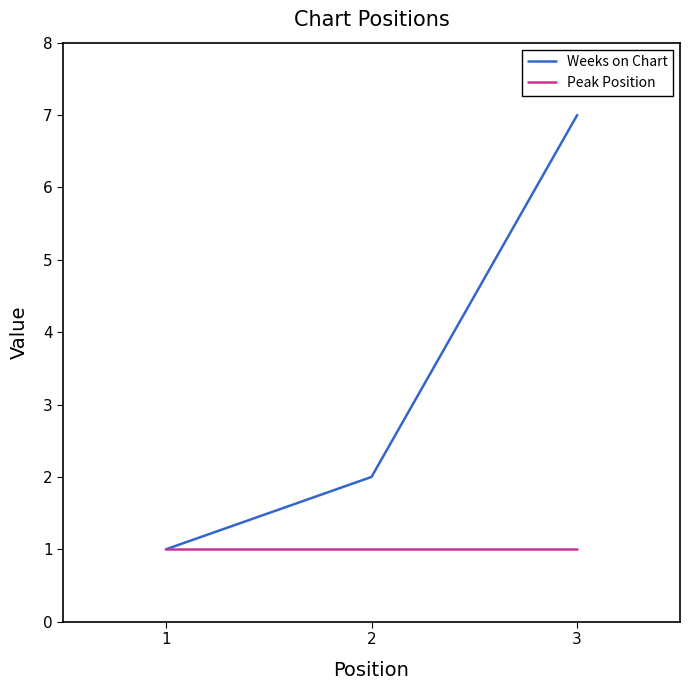

At which label does Weeks on Chart reach its minimum?

1